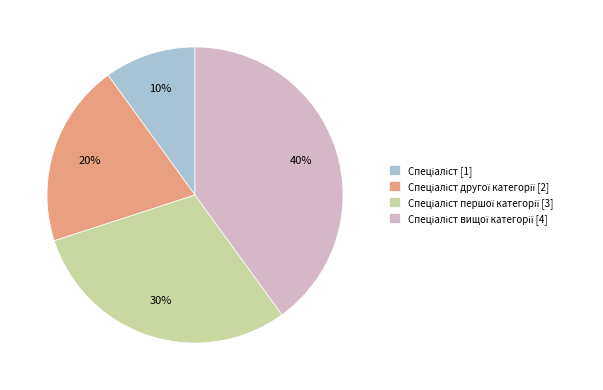

To the nearest percent, what is the average slice percentage?

25%